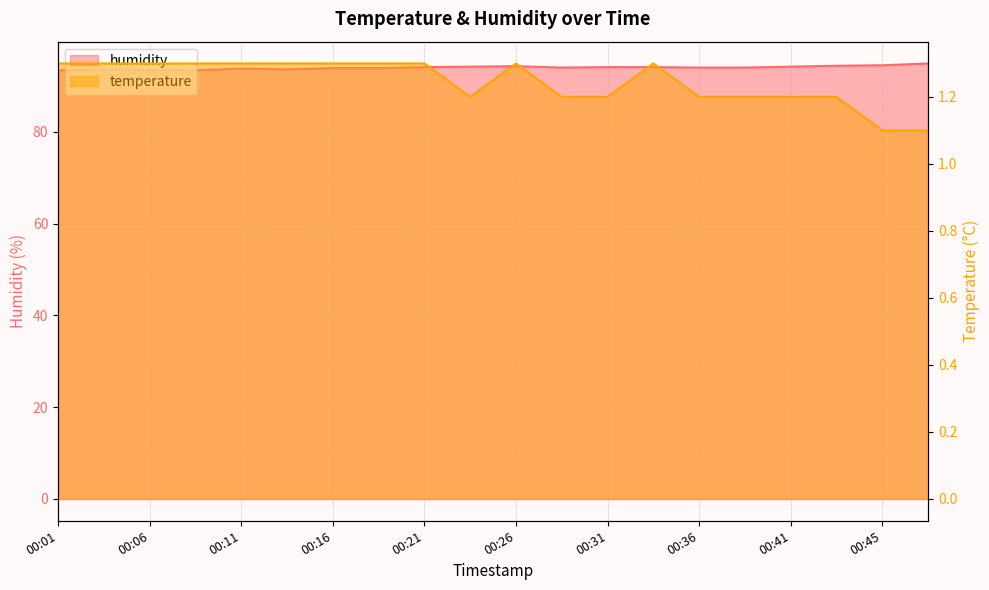

At which label does humidity reach its minimum?

00:01